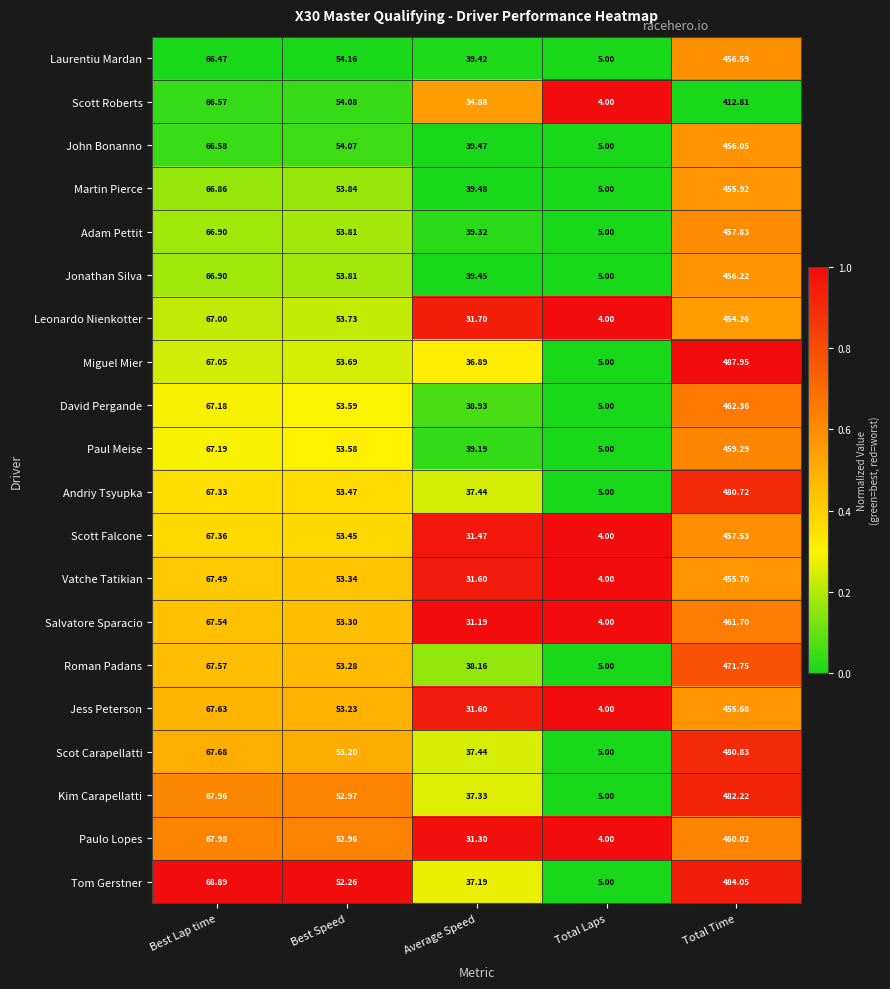

What is the difference between the highest and lowest values at Total Laps?

1.0